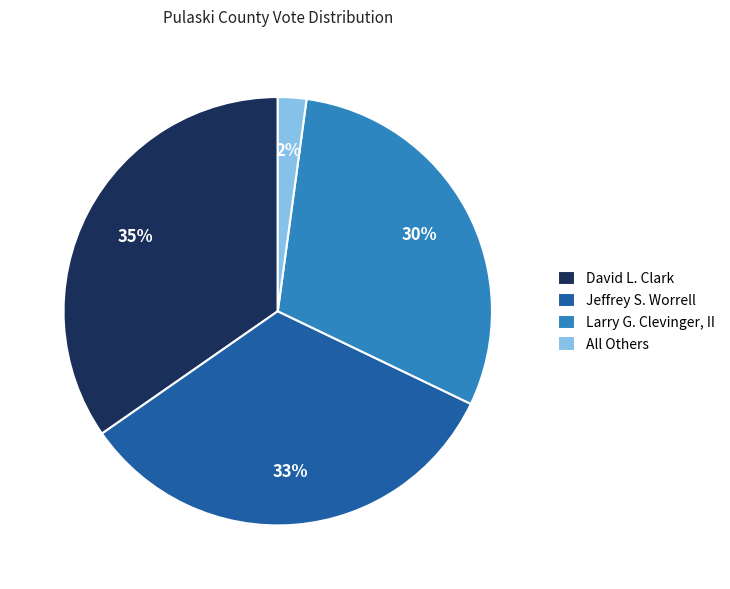

To the nearest percent, what is the difference between the All Others and David L. Clark slice percentages?

33%